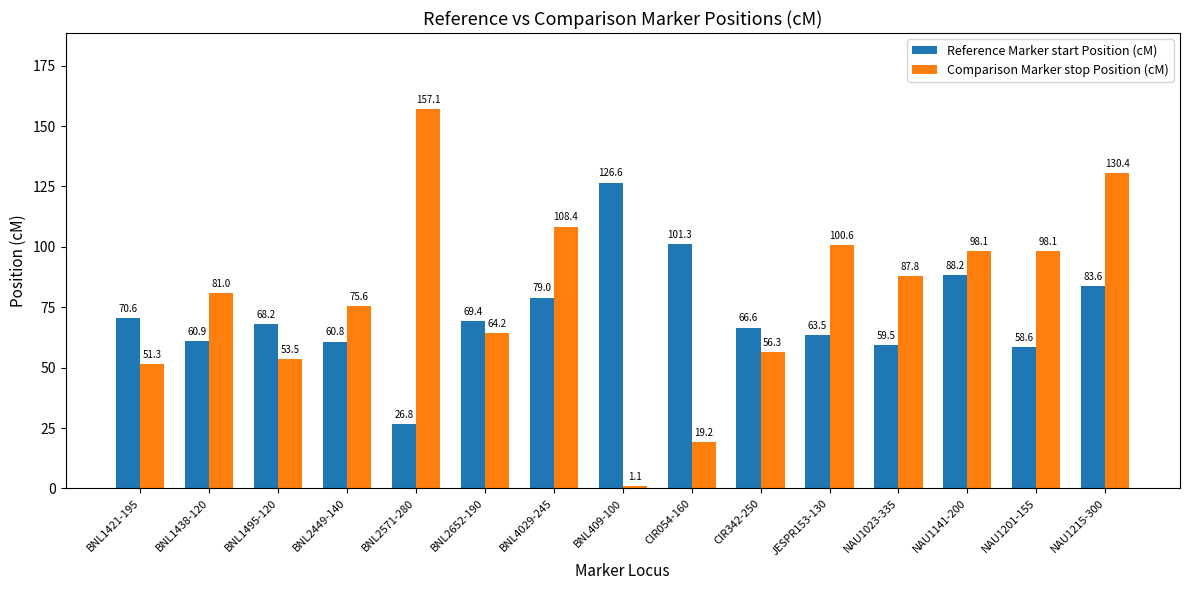

At which label is Reference Marker start Position (cM) closest to 76?

BNL4029-245